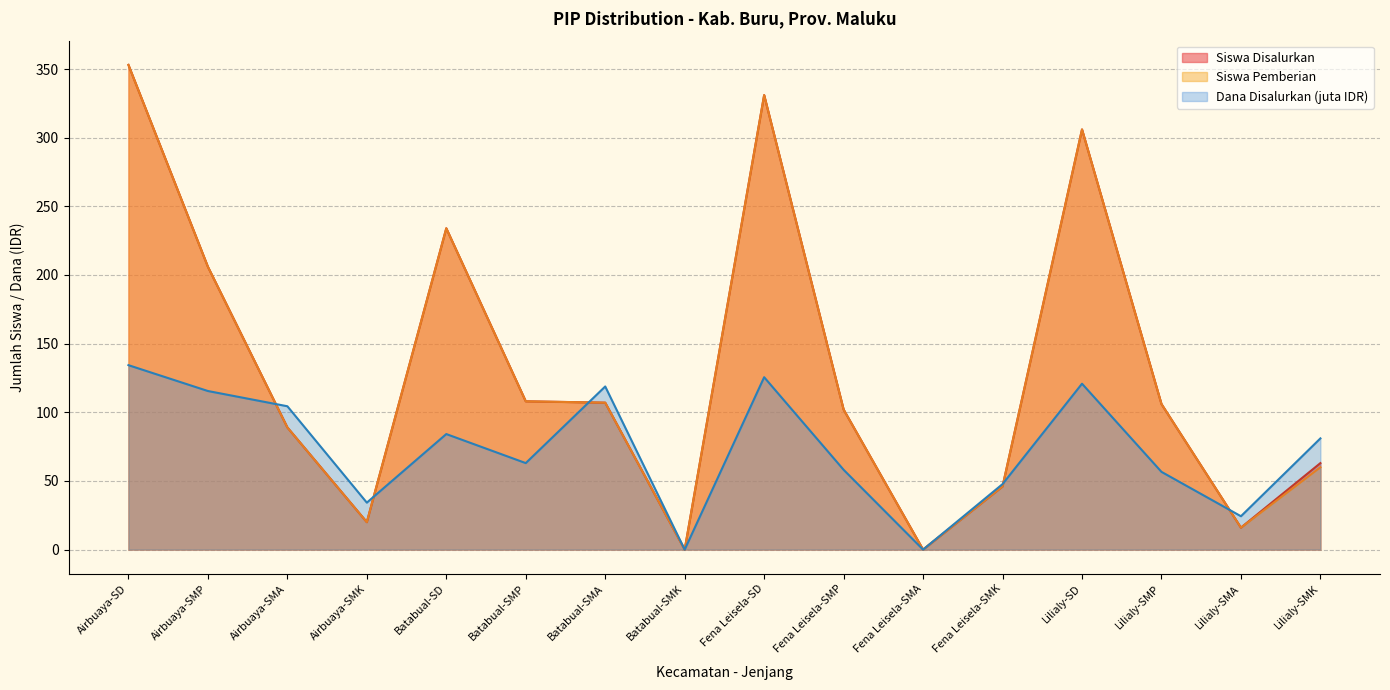

Which series ends up on top after the final intersection of Dana Disalurkan and Siswa Pemberian?

Dana Disalurkan